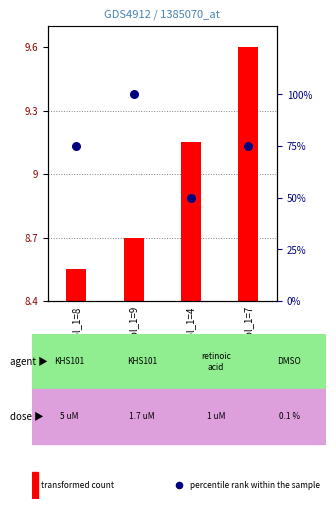

What is the ratio of the value at col_1=9 to the value at col_1=8?

1.3